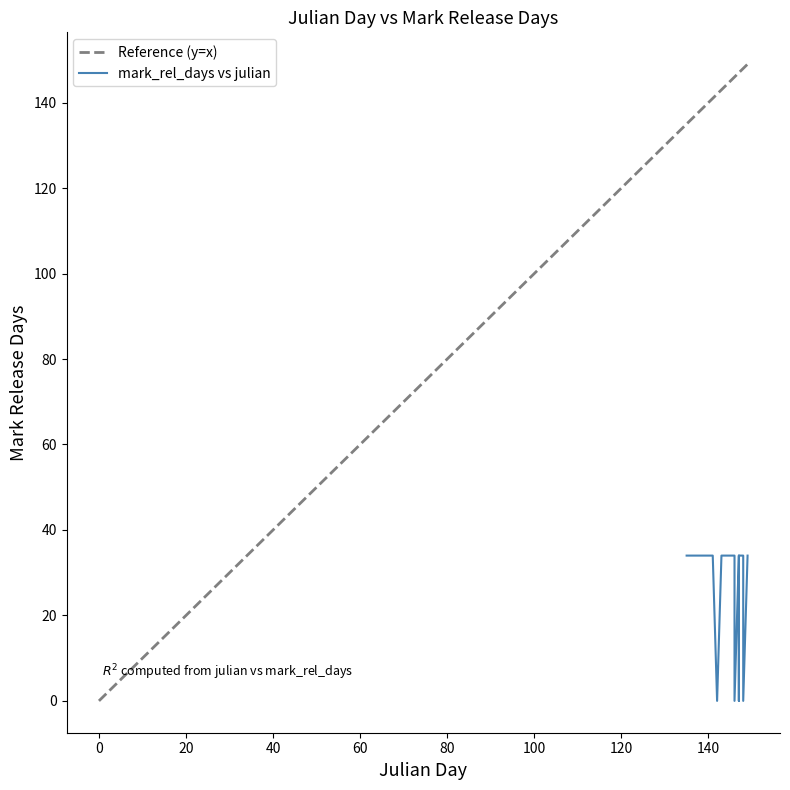

Which has a higher value, 147 or 146?

147